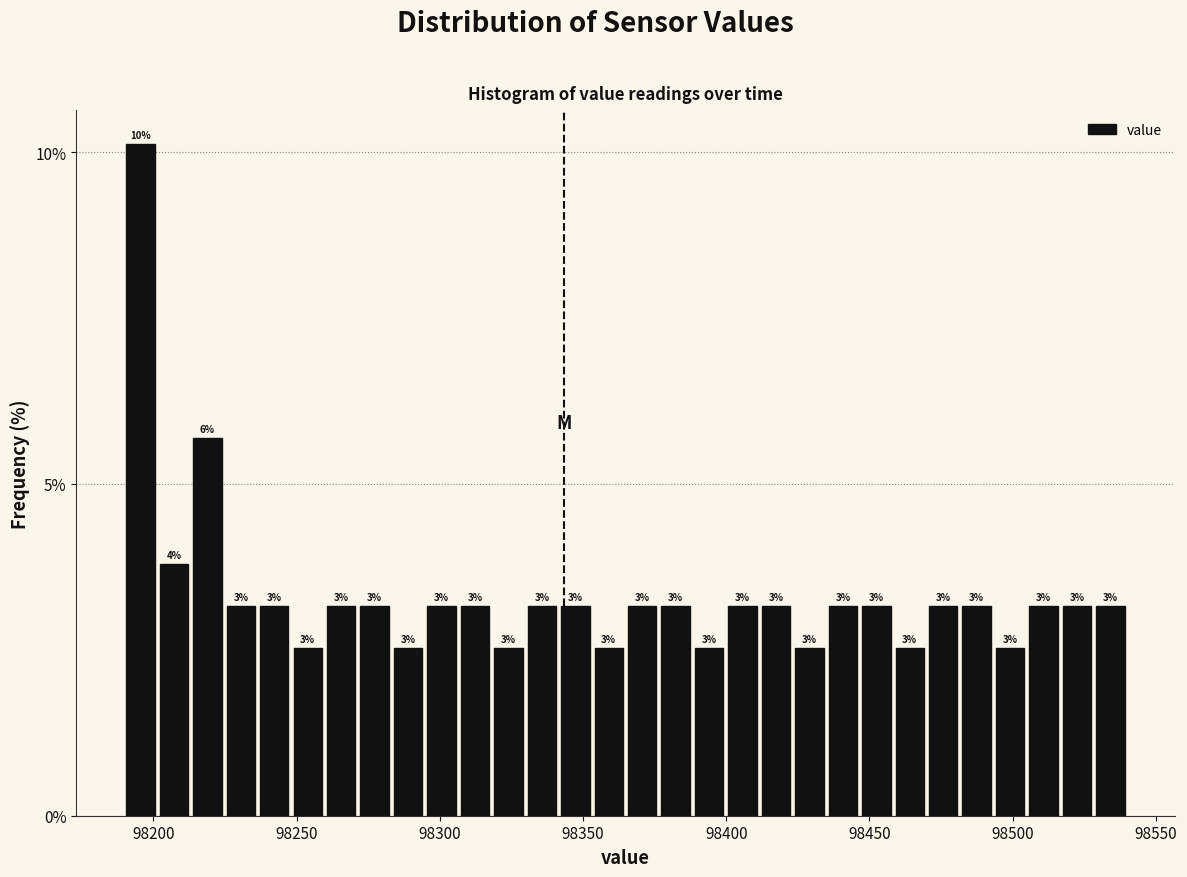

Read against the x-axis, roughly where is the centre of the tallest bar?

98195